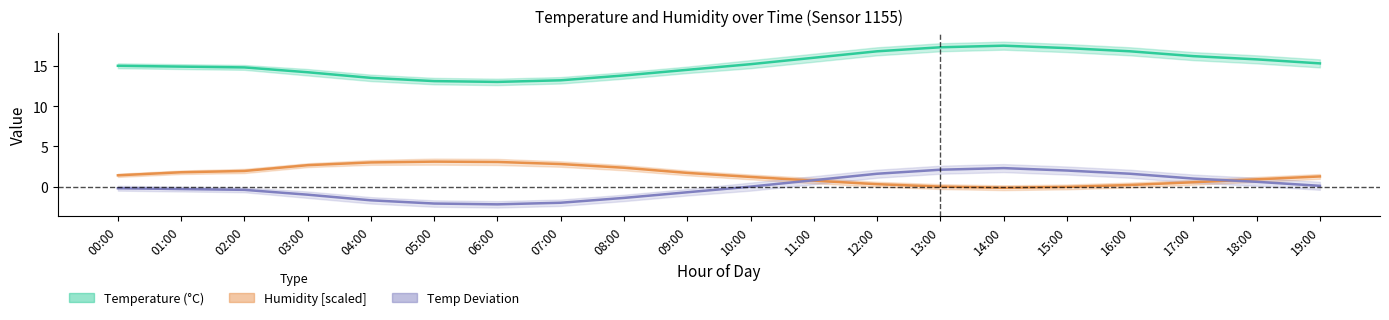

What is the greatest value displayed?

17.5